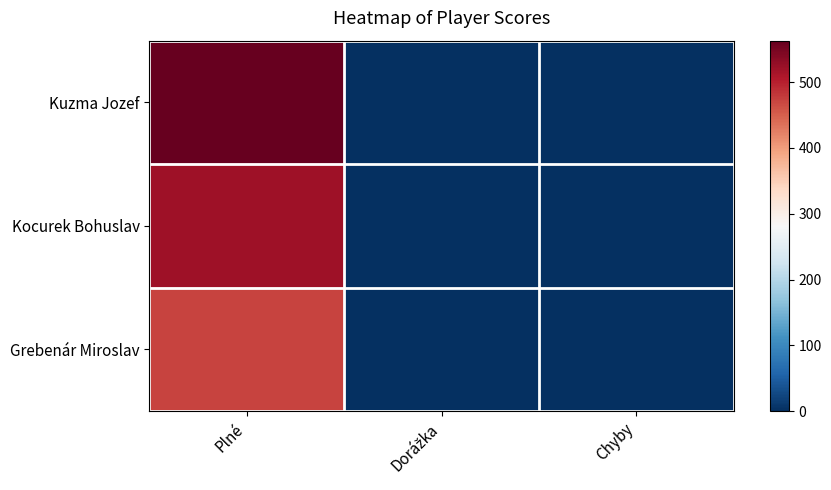

At Chyby, list the series in order from smallest to largest.

Kuzma Jozef, Kocurek Bohuslav, Grebenár Miroslav